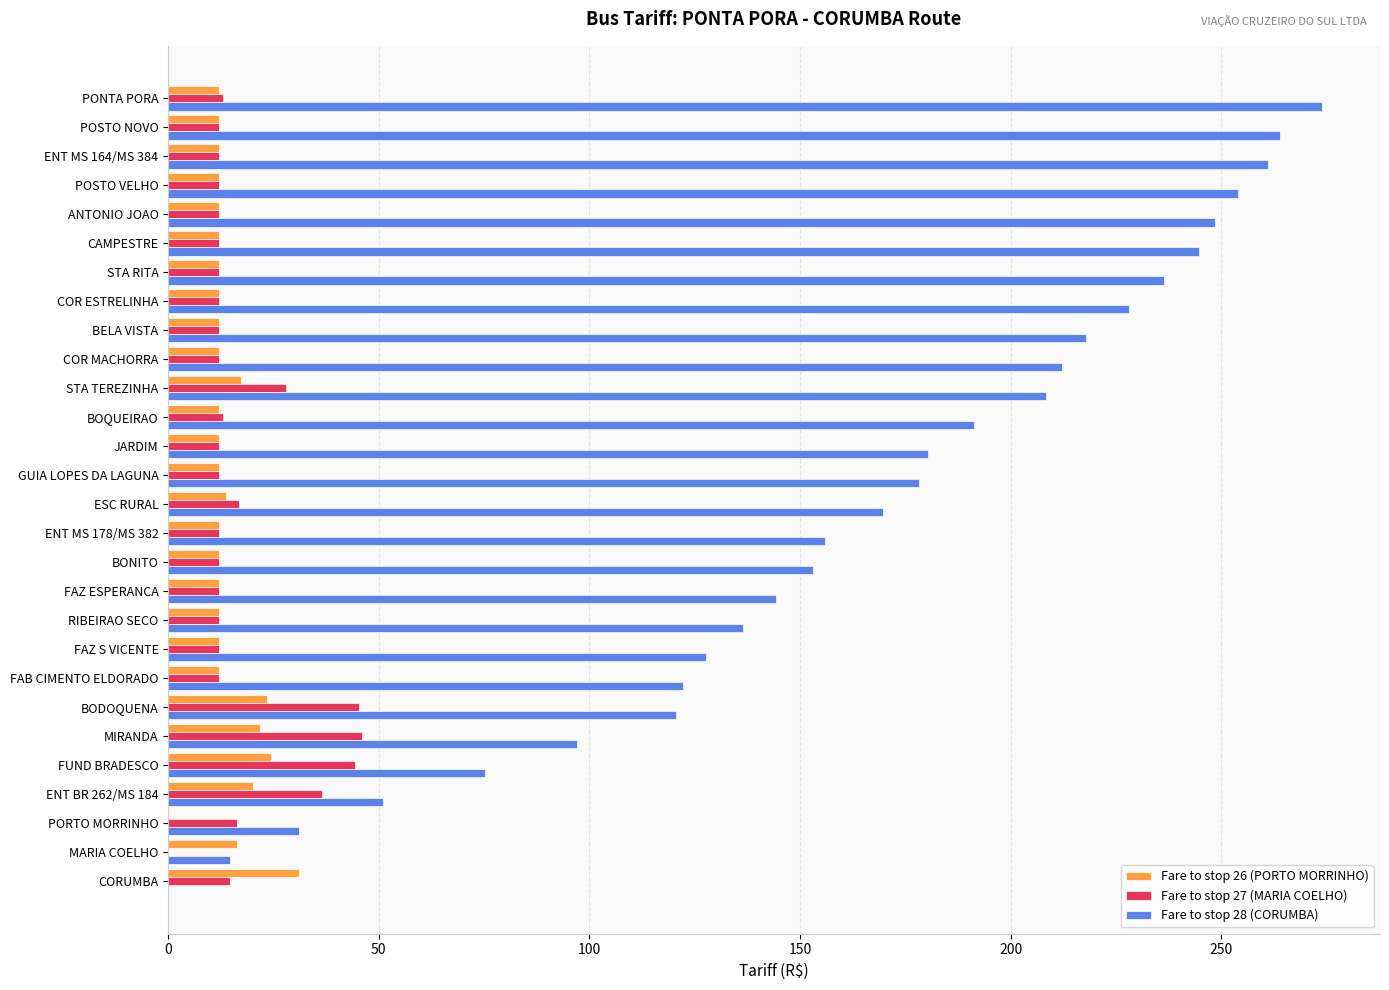

The value of Fare to stop 27 (MARIA COELHO) at MARIA COELHO is 0.0. True or false?

True